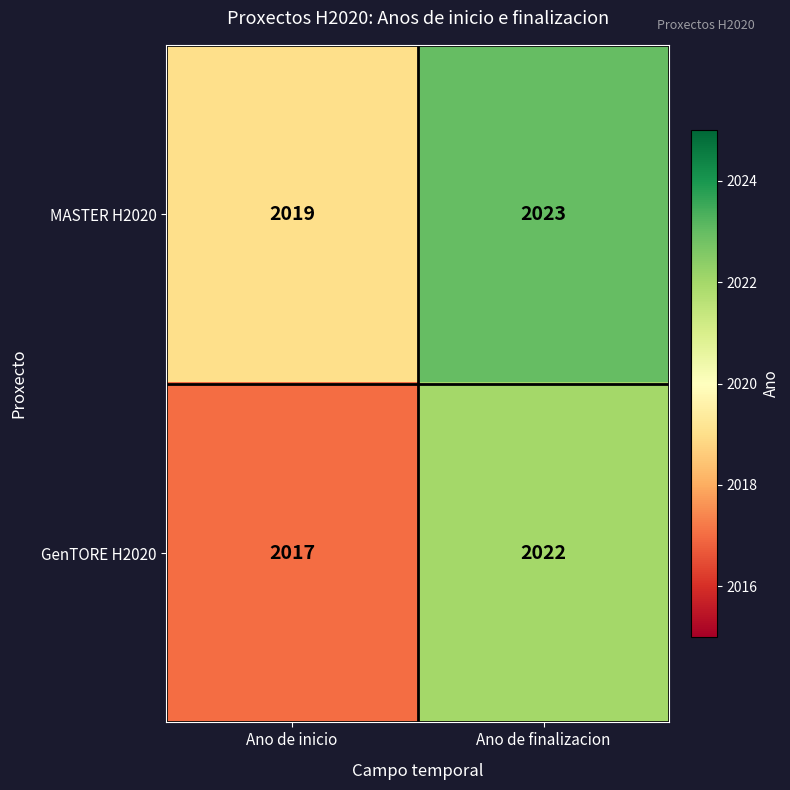

Rank the series at Ano de finalizacion from highest to lowest value.

MASTER H2020, GenTORE H2020